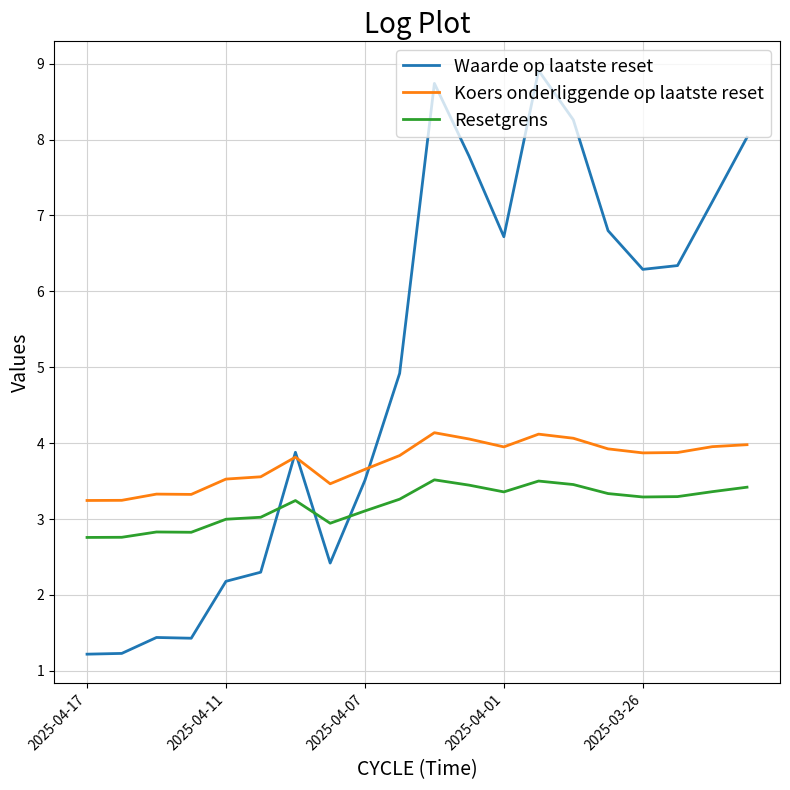

True or false: Waarde op laatste reset has more than 0 interior local peaks.

True